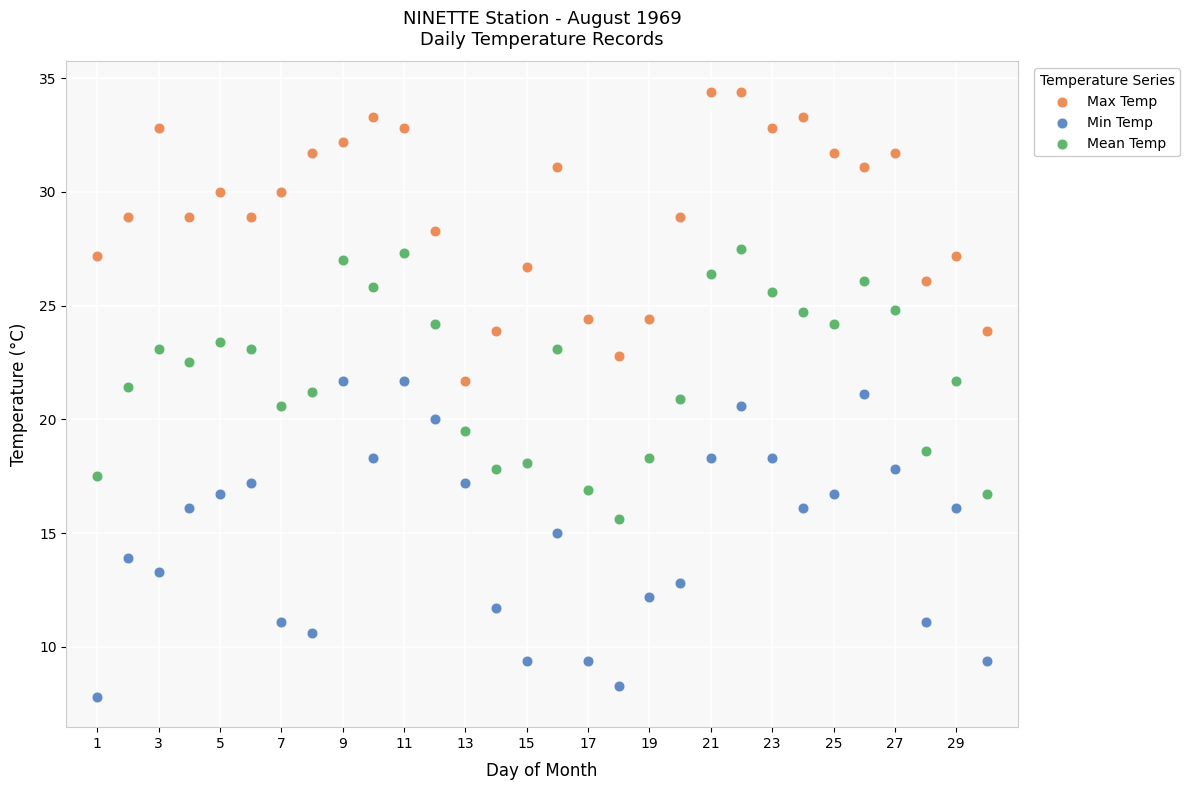

What are all the series names shown in the legend?

Max Temp, Min Temp, Mean Temp